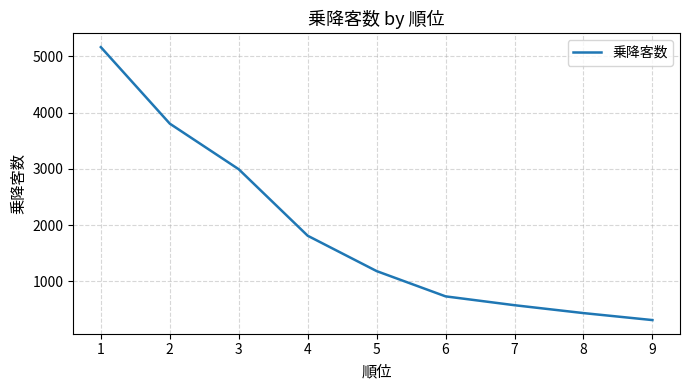

What is the difference between the values at 7 and 5?

606